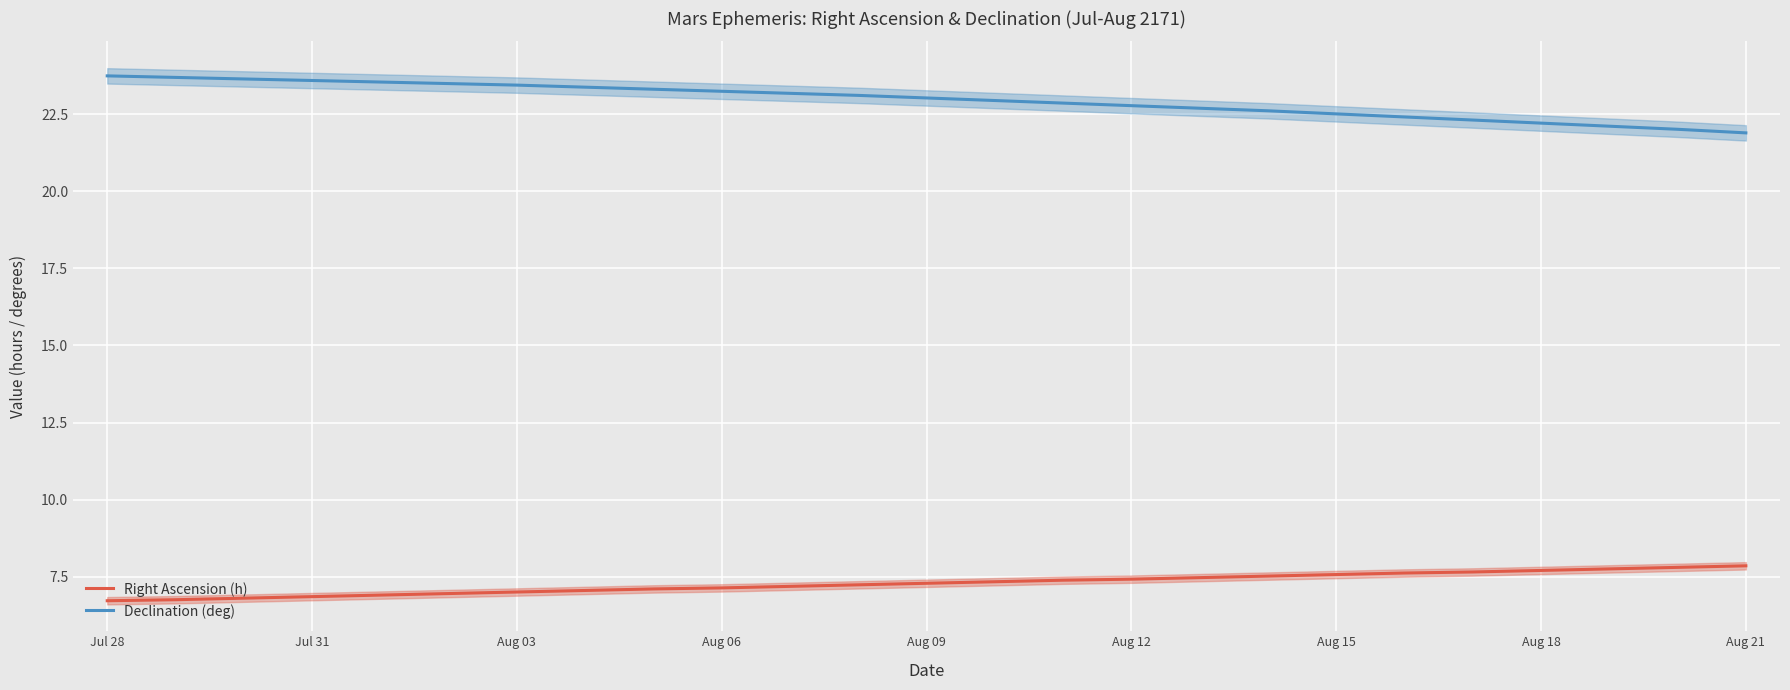

True or false: Right Ascension (h) and Declination (deg) intersect in this chart.

False